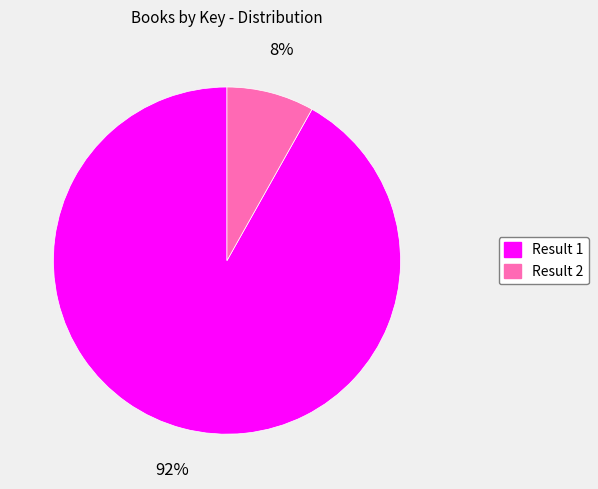

Which category has the smallest portion of the pie?

Result 2